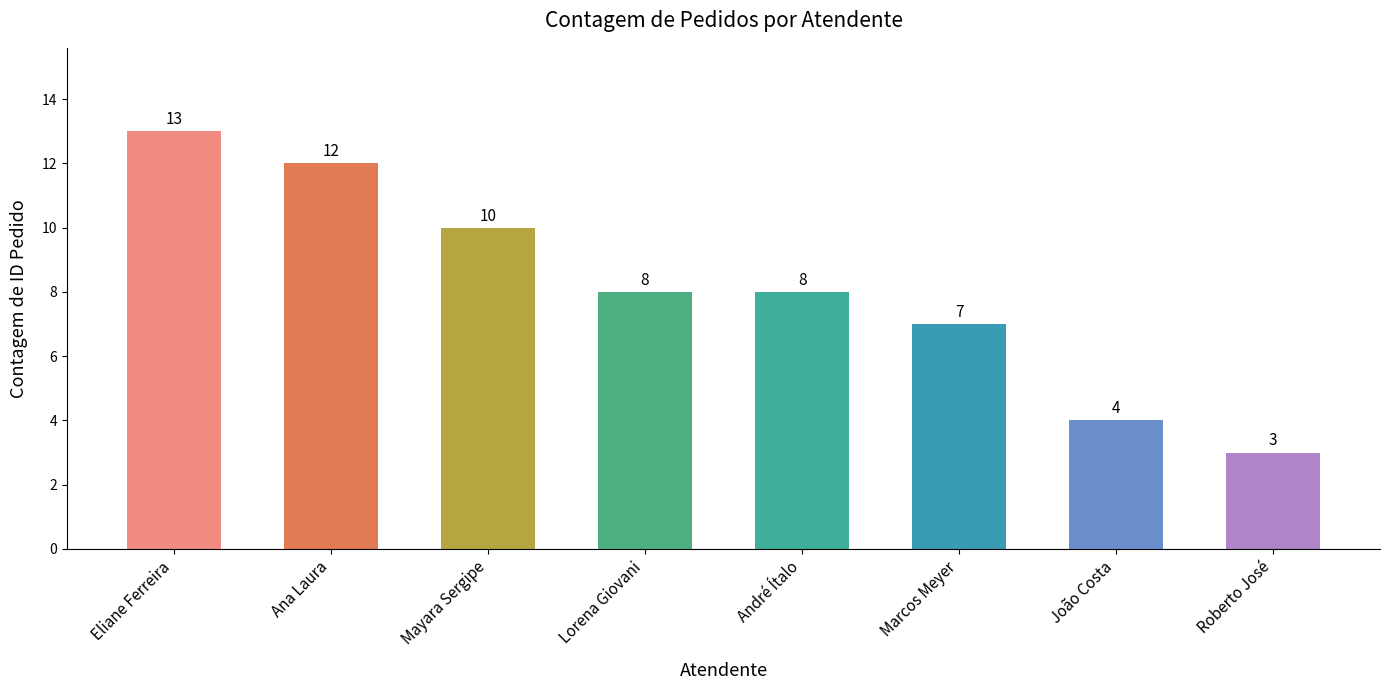

Is it true that the value at João Costa is 4?

True